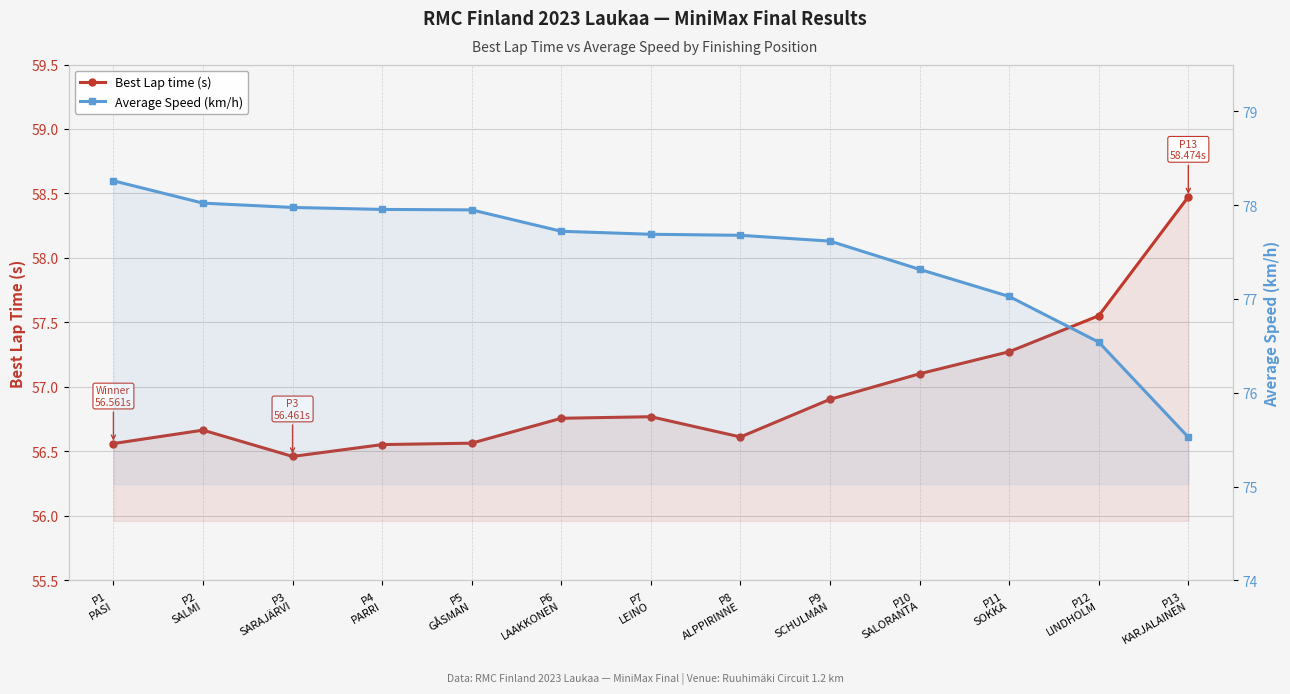

Rank the series at P9
SCHULMAN from highest to lowest value.

Average Speed (km/h), Best Lap time (s)